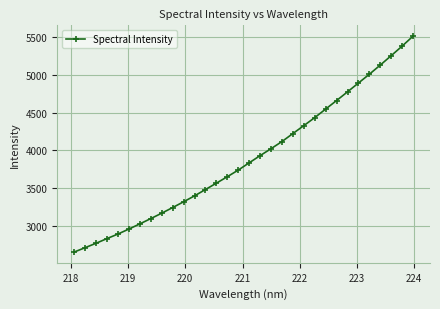

What is the smallest value displayed?

2657.4